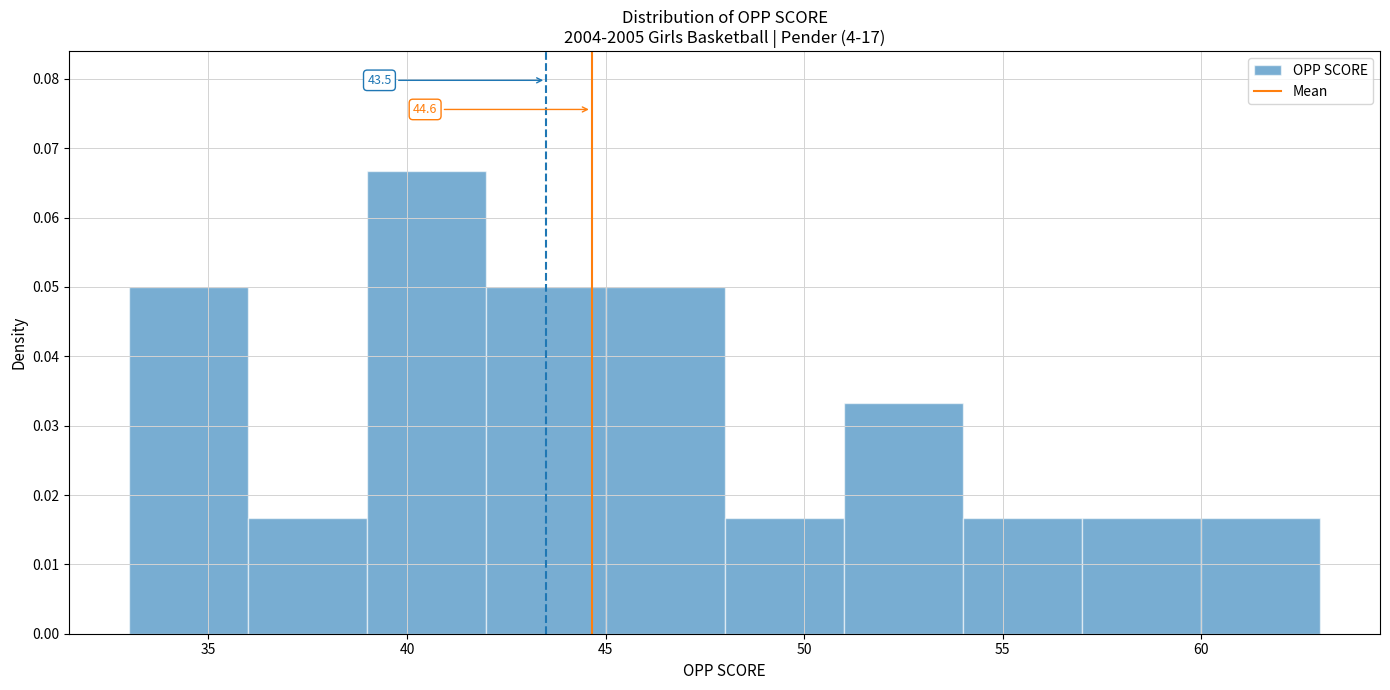

Which range on the x-axis has the tallest bar?

39 to 42